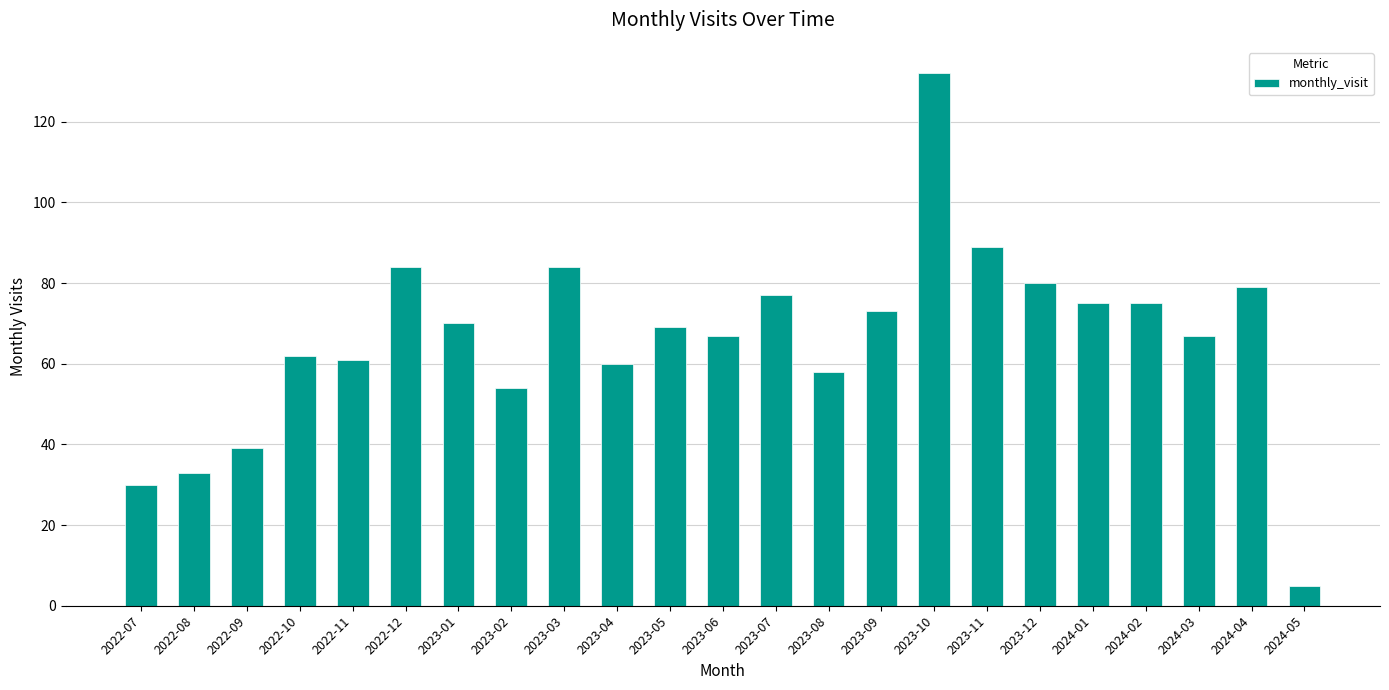

What is the difference between the values at 2024-02 and 2022-12?

9